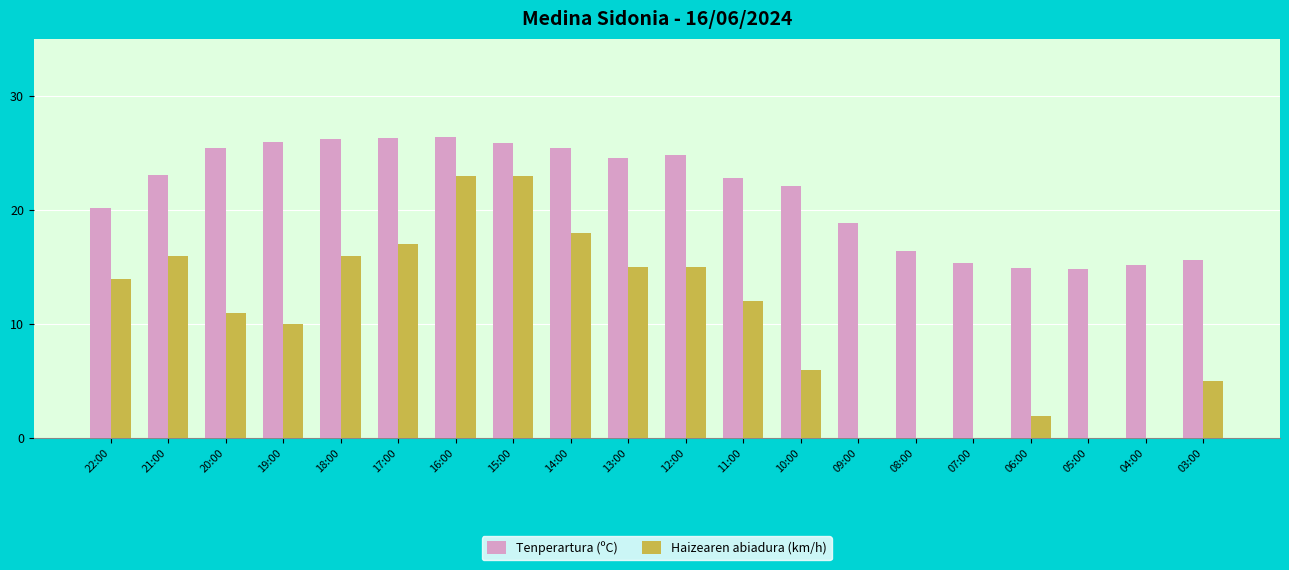

How many series are shown in this chart?

2